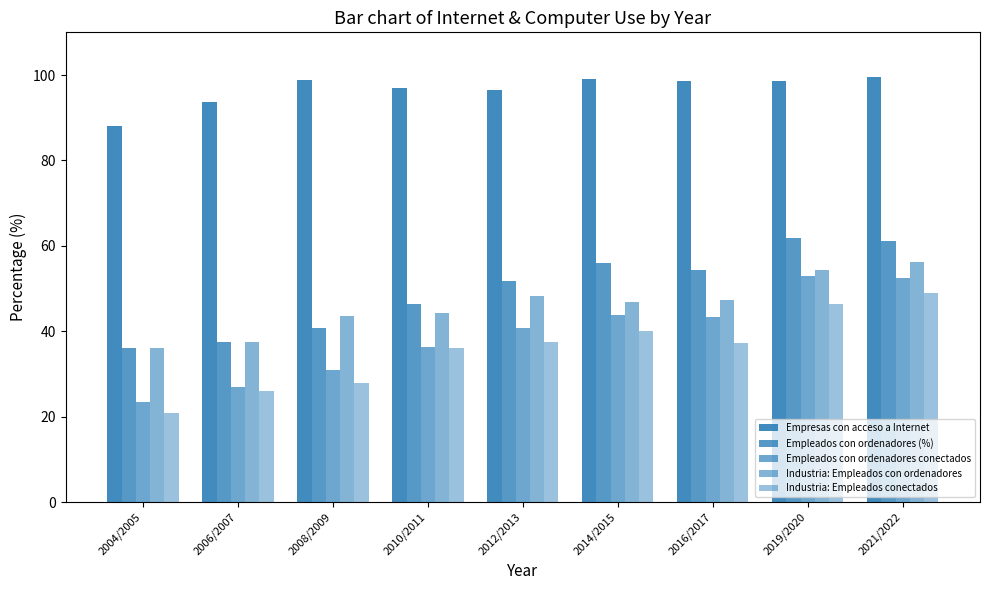

How many series are shown in this chart?

5